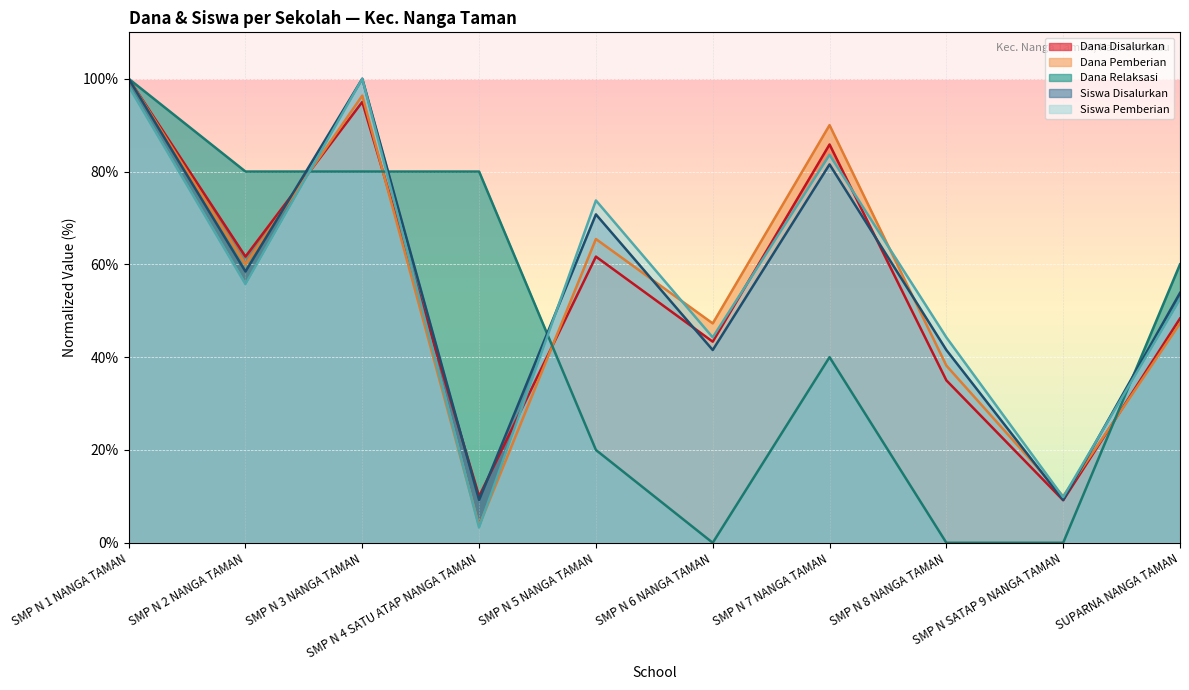

Which series has the largest total across all categories?

Siswa Disalurkan